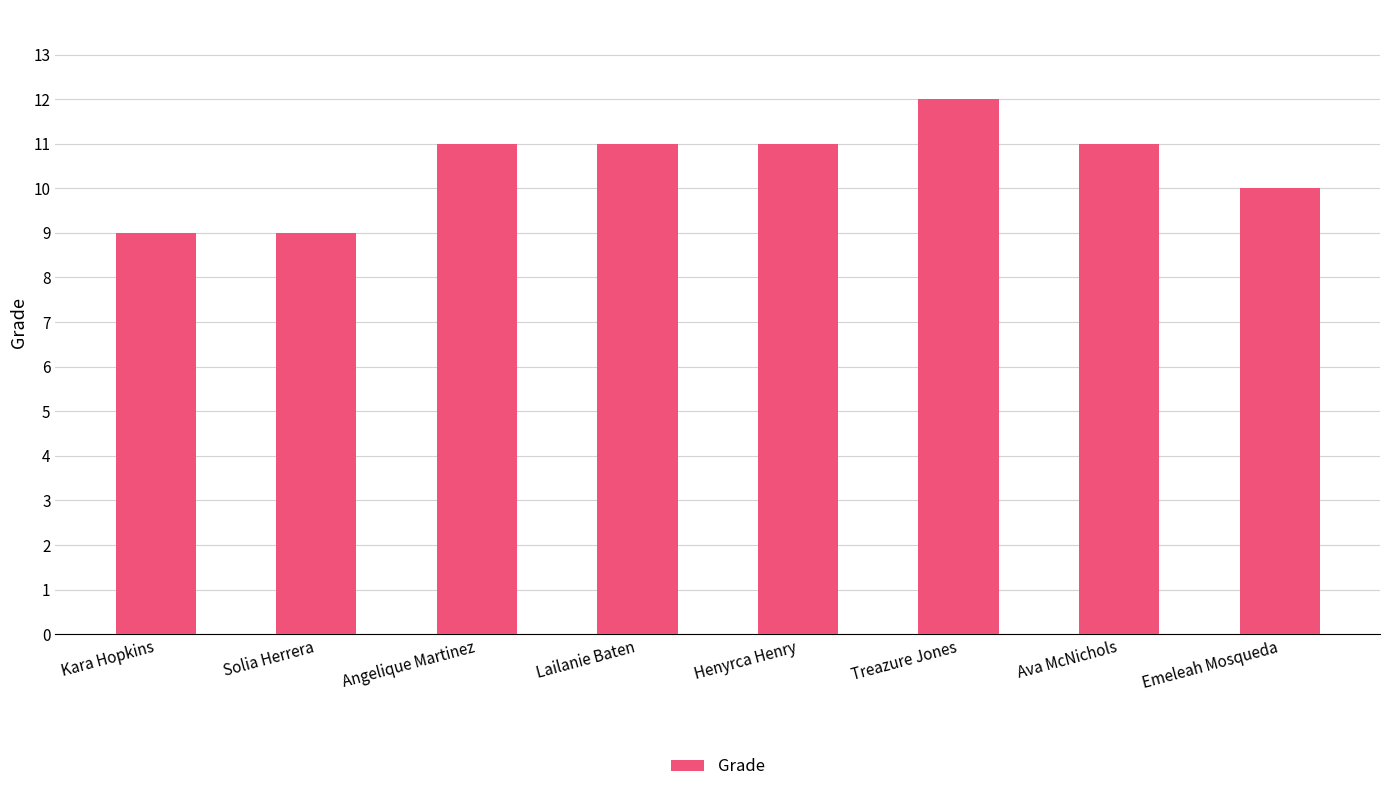

What is the approximate value at Treazure Jones?

12